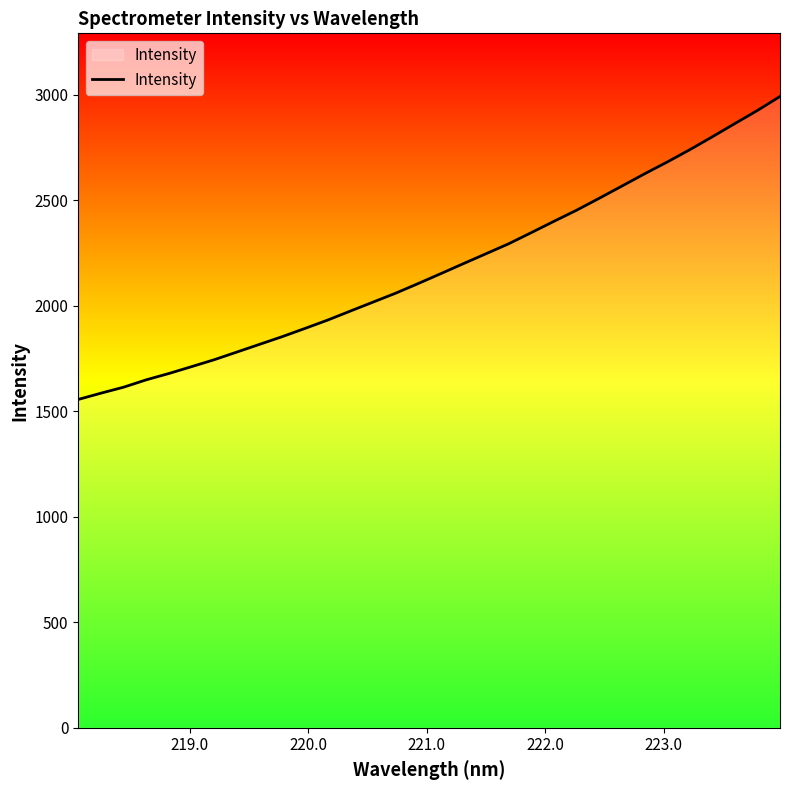

What is the minimum value shown in the chart?

1555.9